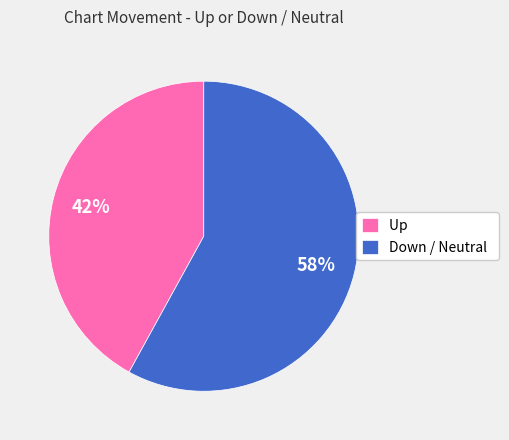

To the nearest percent, what is the average slice percentage?

50%